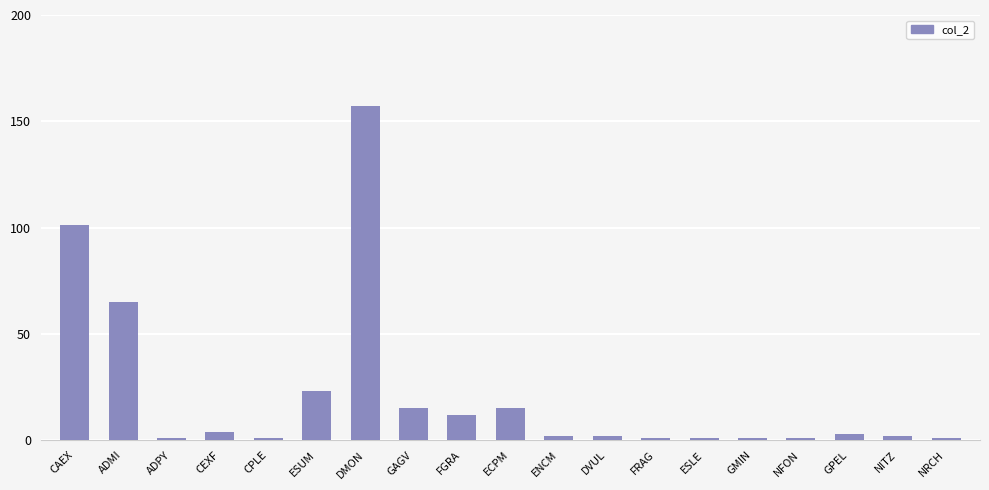

Reading left to right, list all the values displayed in this chart.

CAEX=101	ADMI=65	ADPY=1	CEXF=4	CPLE=1	ESUM=23	DMON=157	GAGV=15	FGRA=12	ECPM=15	ENCM=2	DVUL=2	FRAG=1	ESLE=1	GMIN=1	NFON=1	GPEL=3	NITZ=2	NRCH=1